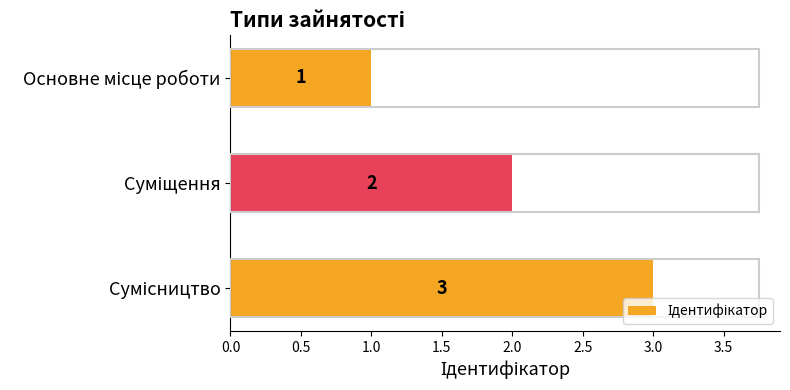

Count the values in the range 1 to 3.

3